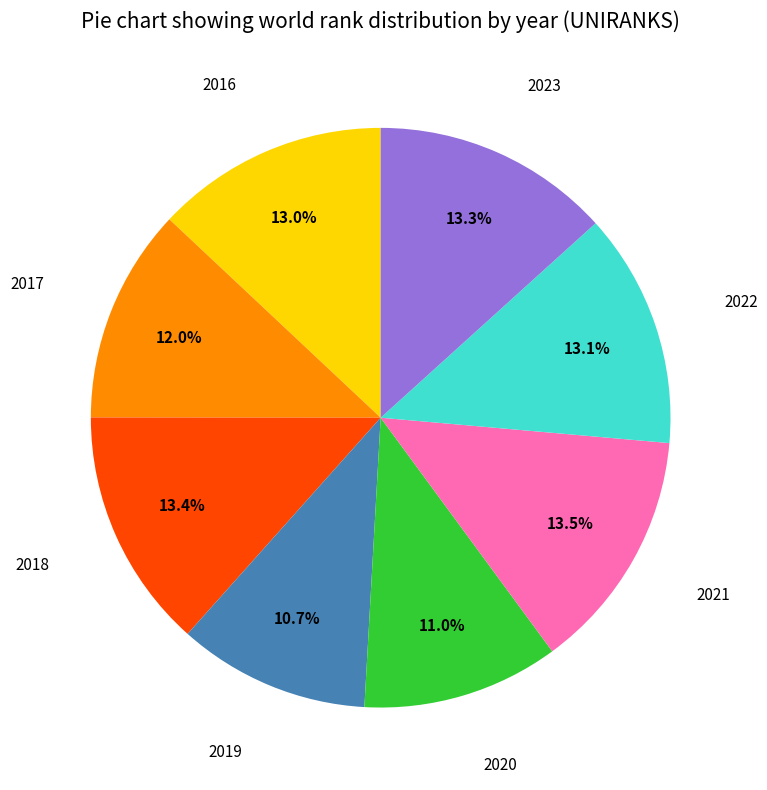

Which has a higher value, 2017 or 2018?

2018